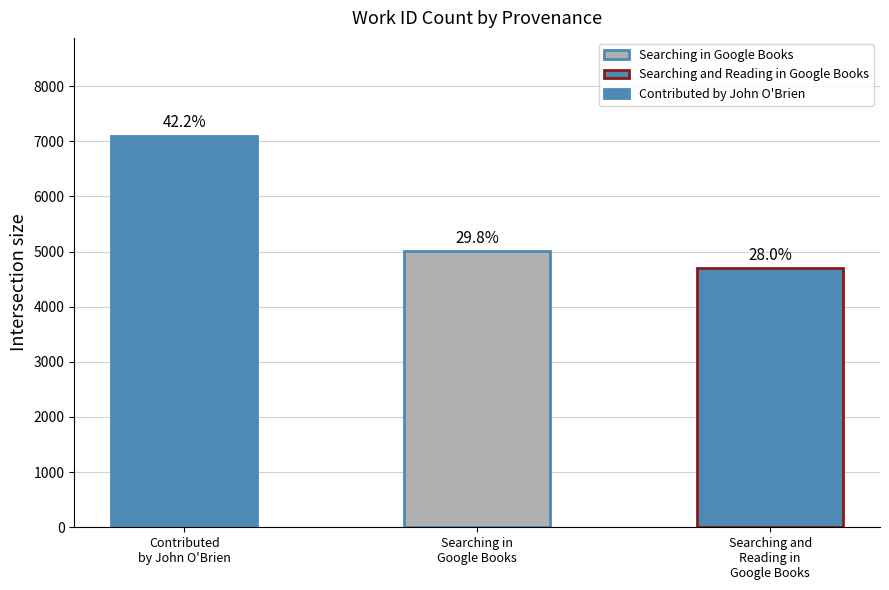

How many bars are there in total?

3